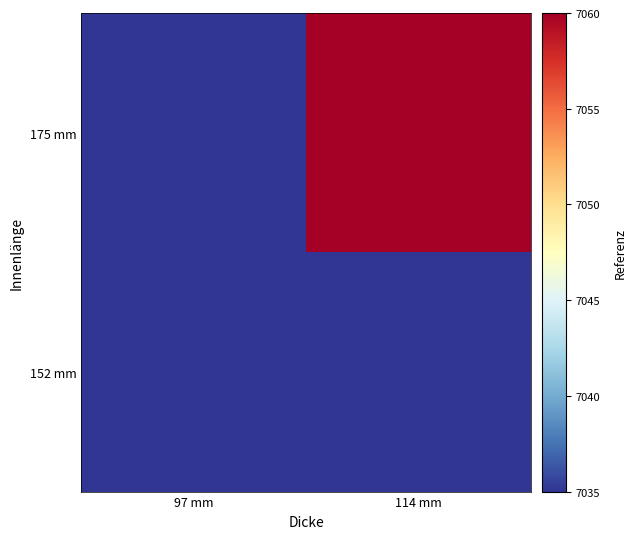

How many distinct data groups are displayed?

2